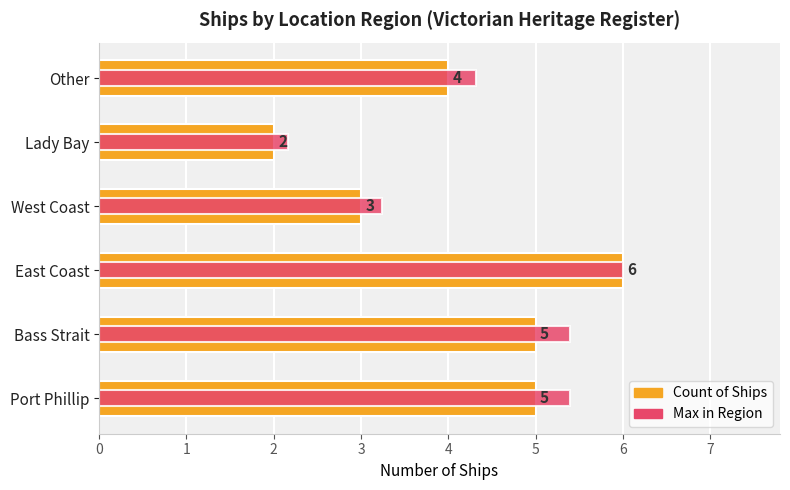

What is the value of the Max in Region bar at the 5th from the left?

2.2